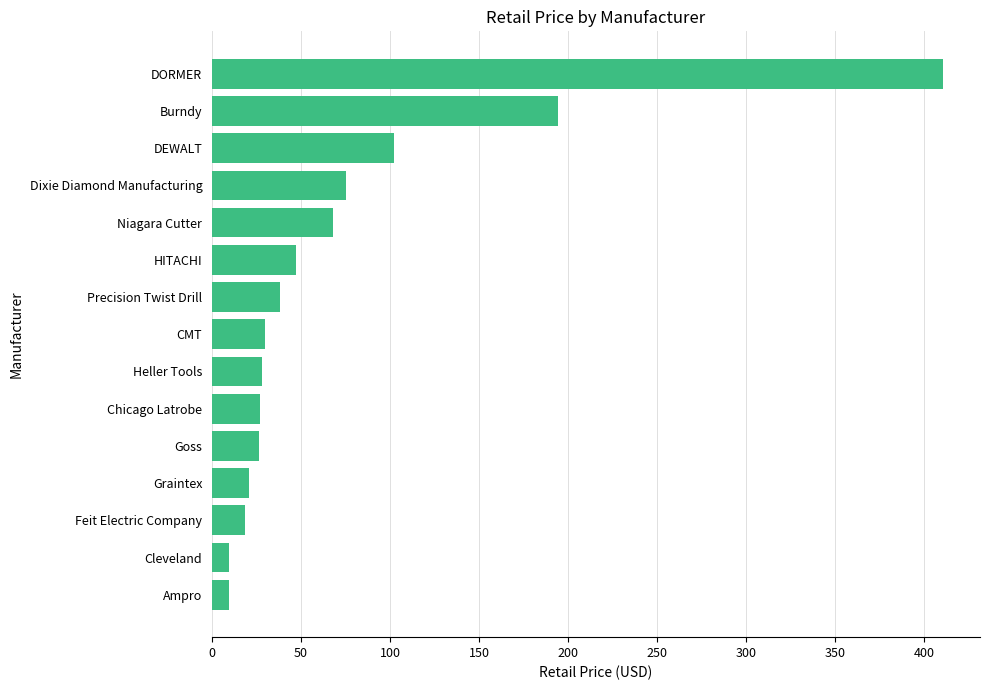

Read the value at DEWALT.

102.0